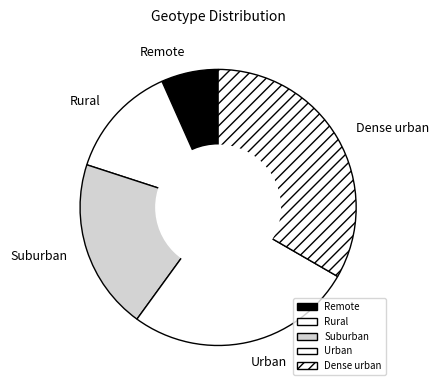

How many segments does this pie chart have?

5